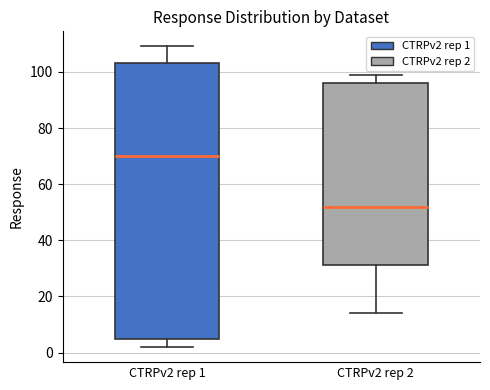

Reading left to right, transcribe this box plot: for each box, give where its median line is, the range the box spans, and where its two whiskers end, as read against the y-axis. The values are not printed on the chart, so give them approximately, as read against the axis.

CTRPv2 rep 1: median 70, box 4 to 104, whiskers 2 to 110
CTRPv2 rep 2: median 52, box 32 to 96, whiskers 14 to 98